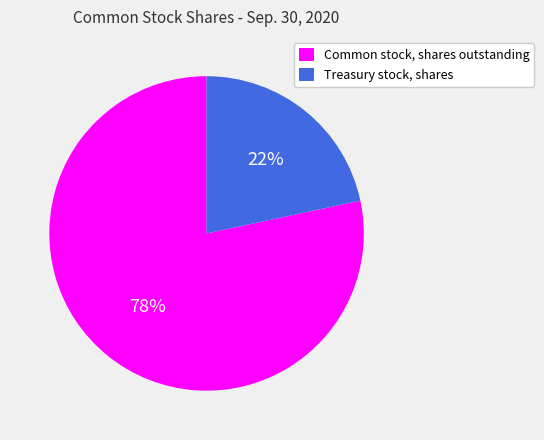

Do Treasury stock, shares and Common stock, shares outstanding together represent more than half of the pie?

Yes